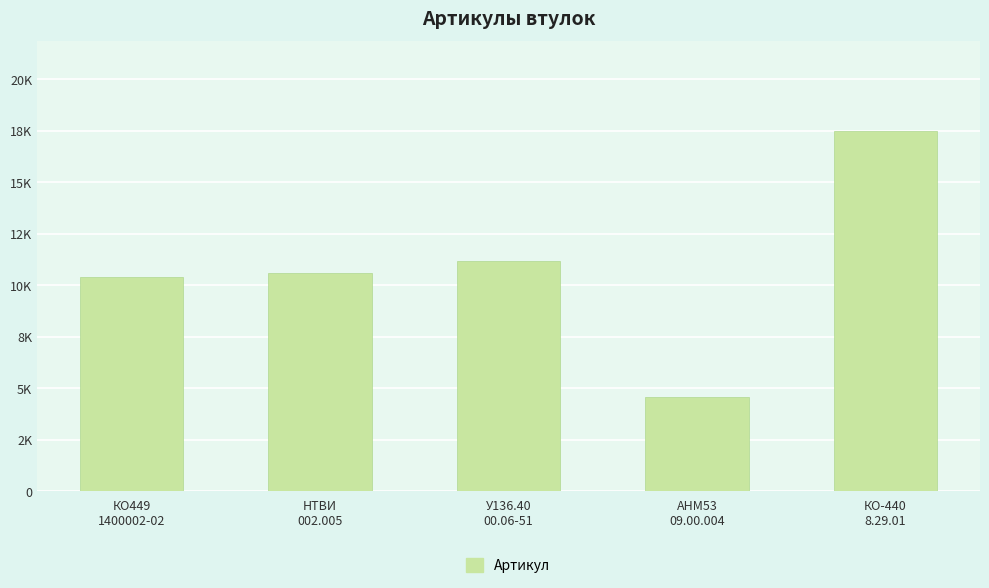

Read the value at КО-440
8.29.01, to the nearest 100.

17500